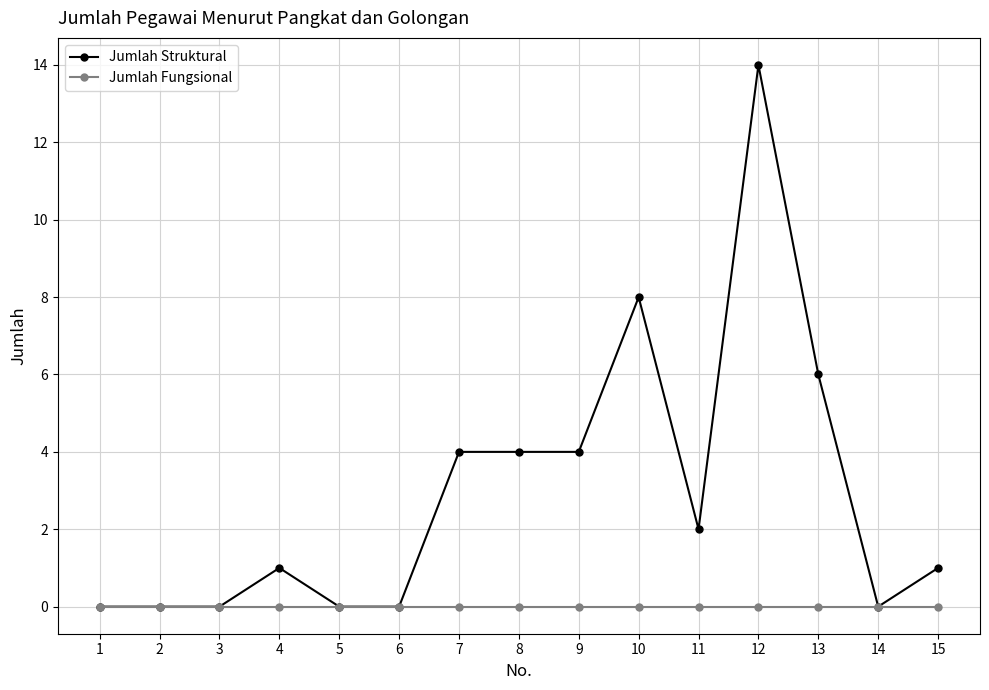

How many lines are shown in the chart?

2